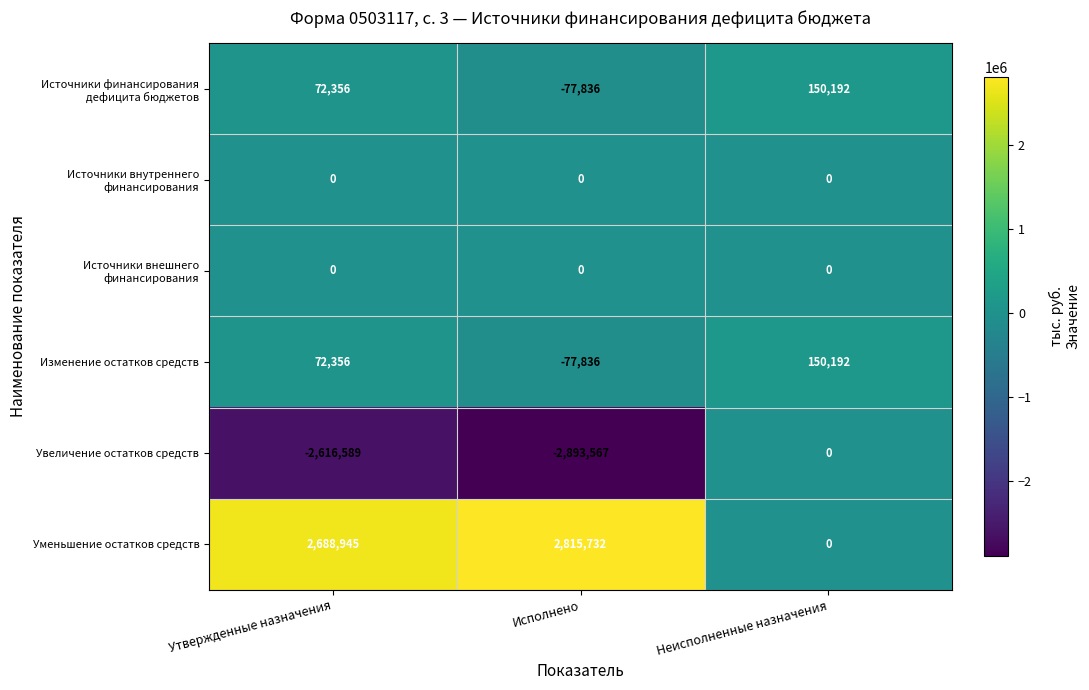

The Уменьшение остатков средств series shows 0 at Неисполненные назначения. True or false?

True